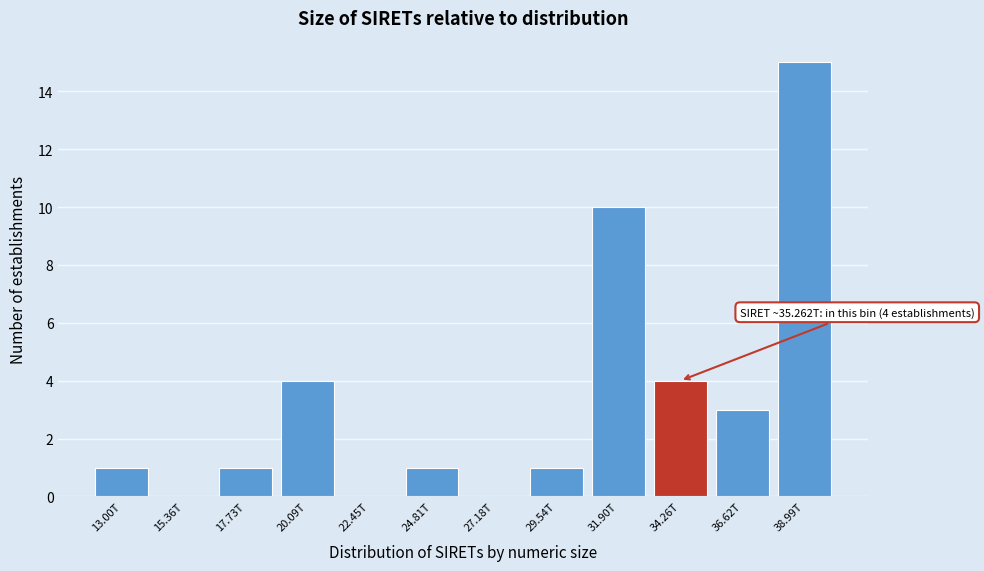

Reading right to left, extract all data points from this chart.

38.99T=15	36.62T=3	34.26T=4	31.90T=10	29.54T=1	27.18T=0	24.81T=1	22.45T=0	20.09T=4	17.73T=1	15.36T=0	13.00T=1